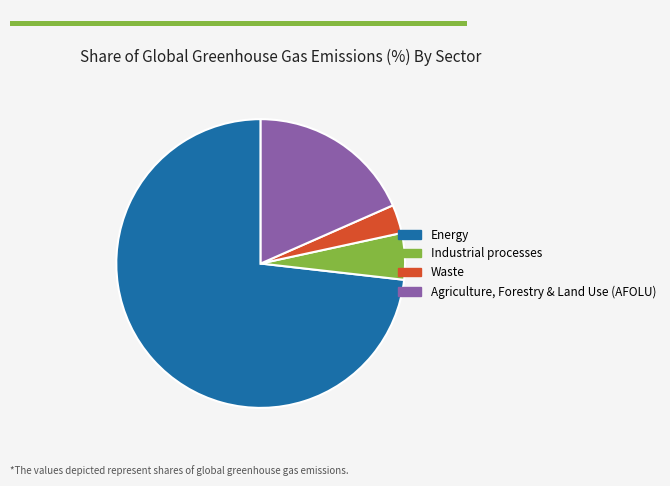

Is the sum of Energy and Waste greater than half?

Yes